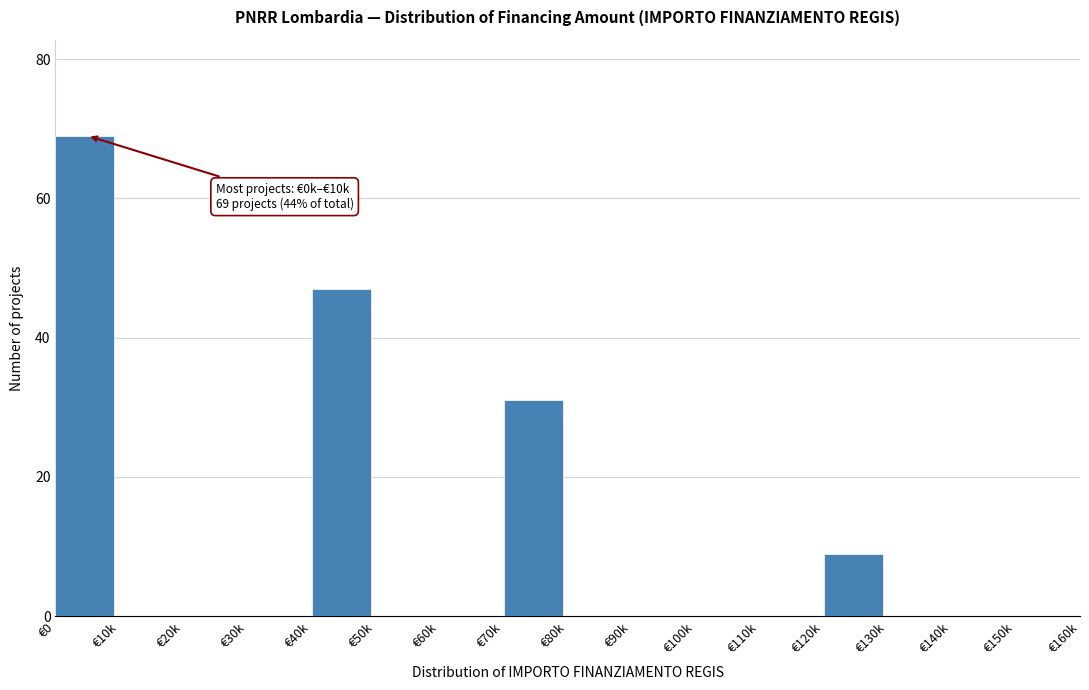

Reading right to left, extract all data points from this chart.

€150k=0	€140k=0	€130k=0	€120k=9	€110k=0	€100k=0	€90k=0	€80k=0	€70k=31	€60k=0	€50k=0	€40k=47	€30k=0	€20k=0	€10k=0	€0=69